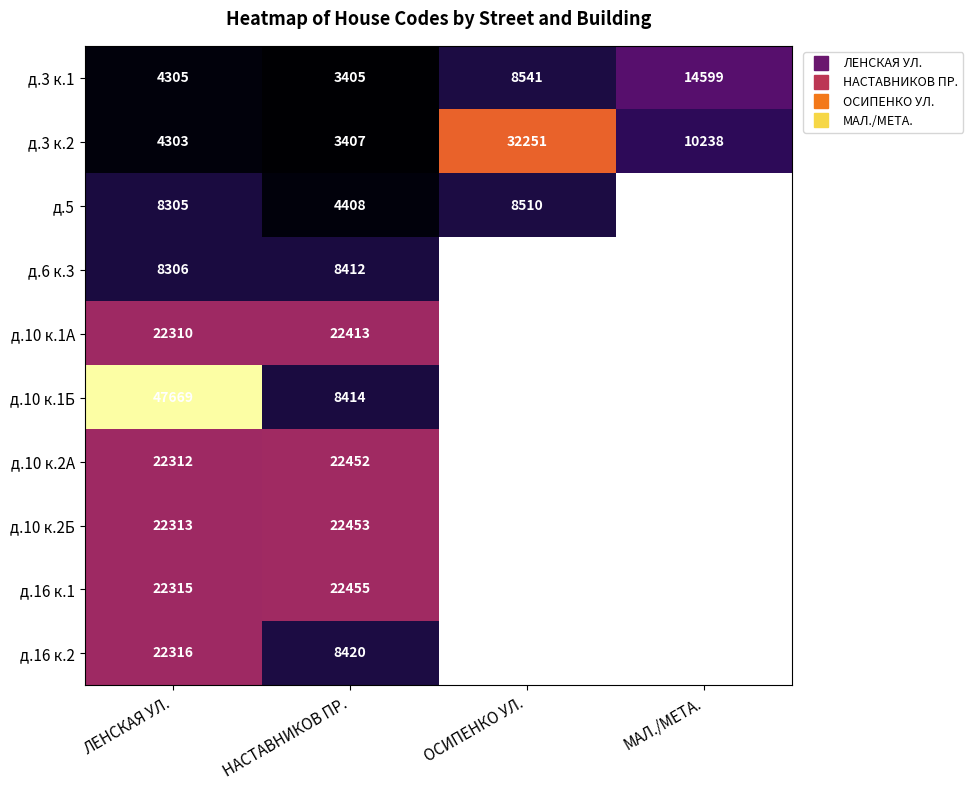

Between ОСИПЕНКО УЛ. and МАЛ./МЕТА., which is larger?

МАЛ./МЕТА.